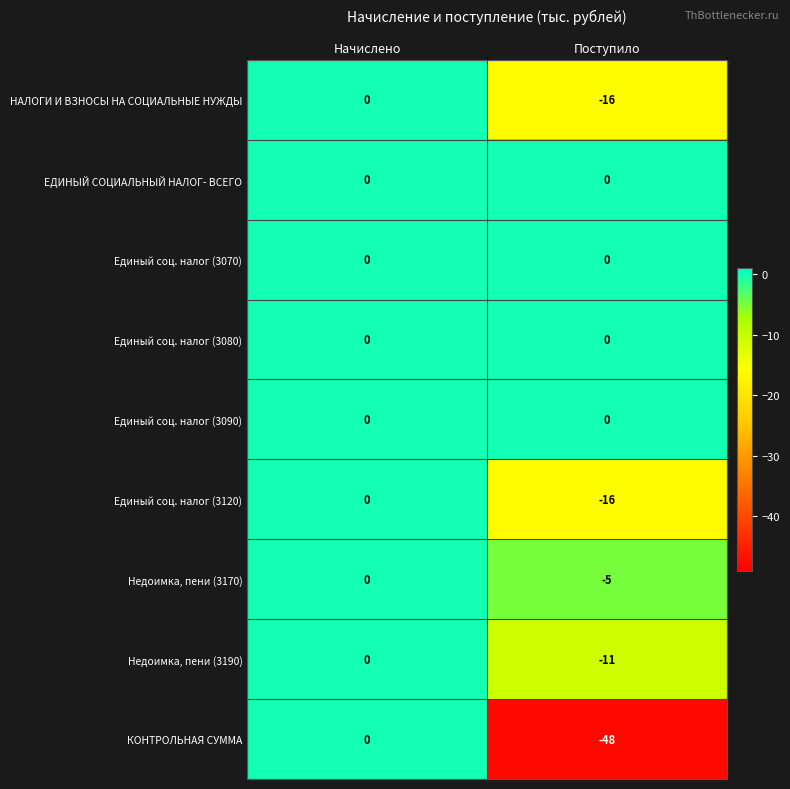

What is the smallest value displayed?

-48